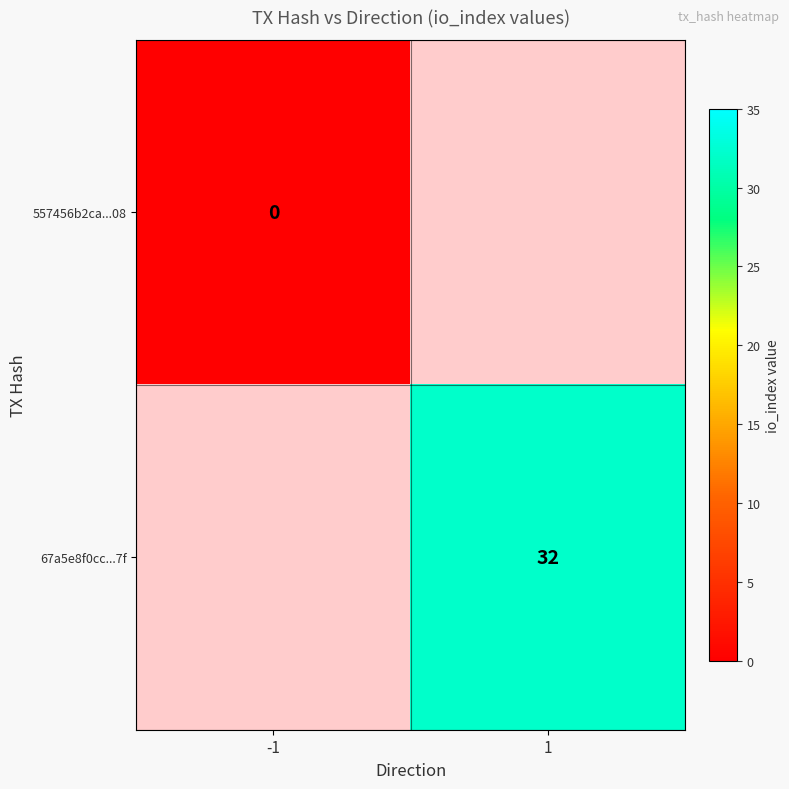

True or false: 67a5e8f0cc...7f has a value of 8 at 1.

False